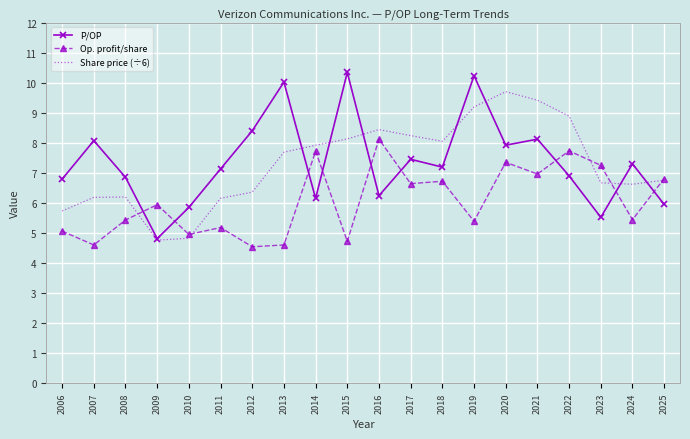

Rank the series at 2020 from highest to lowest value.

Share price (÷6), P/OP, Op. profit/share